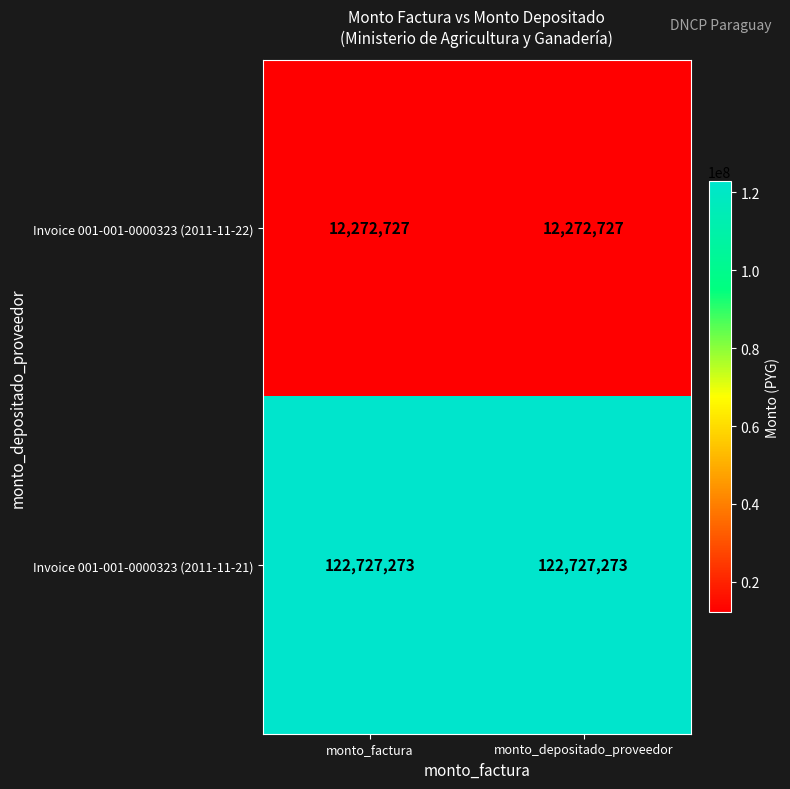

Is it true that Invoice 001-001-0000323 (2011-11-21) equals 219142386 at monto_factura?

False